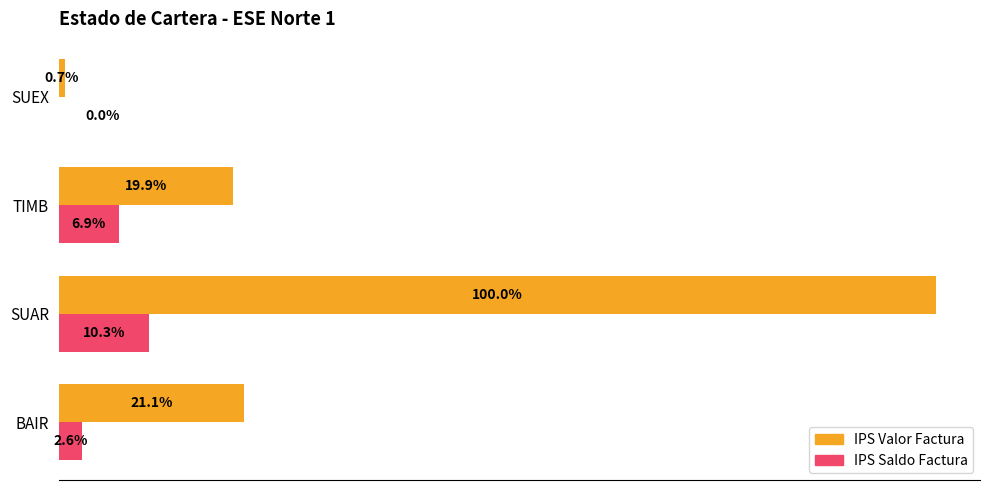

What are all the series names shown in the legend?

IPS Valor Factura, IPS Saldo Factura